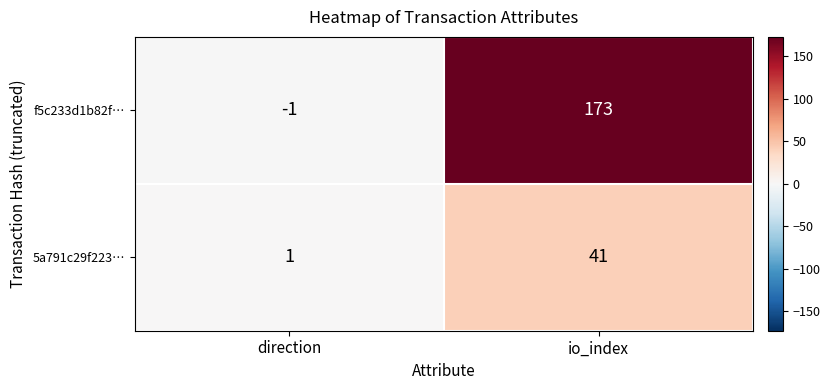

Which category has the highest value across all series?

io_index